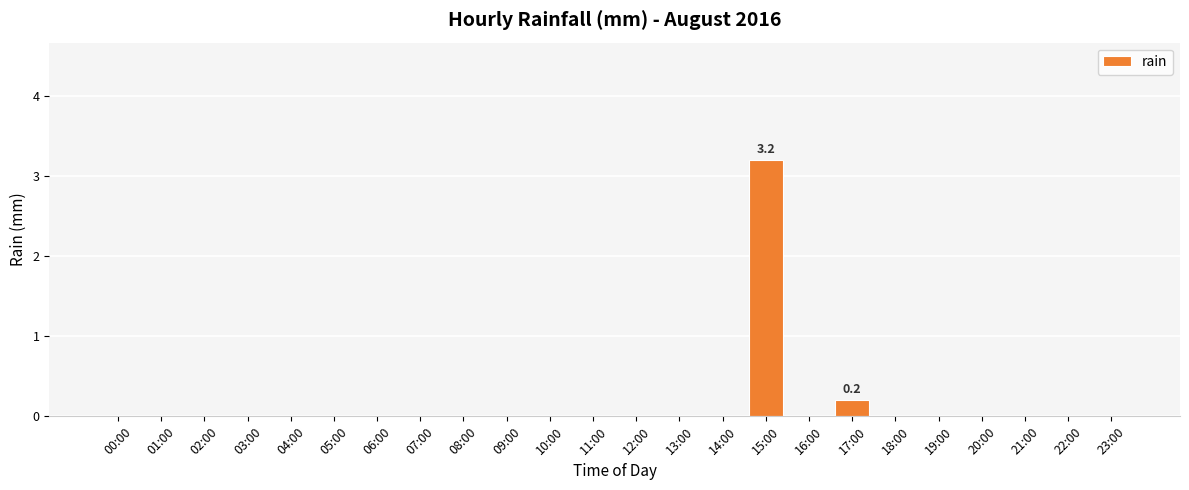

What is the maximum value shown in the chart?

3.2